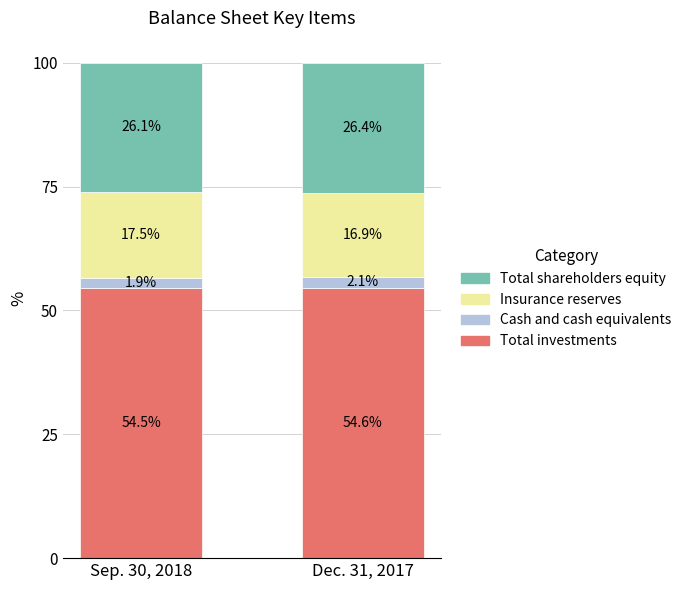

Are the bars horizontal?

No